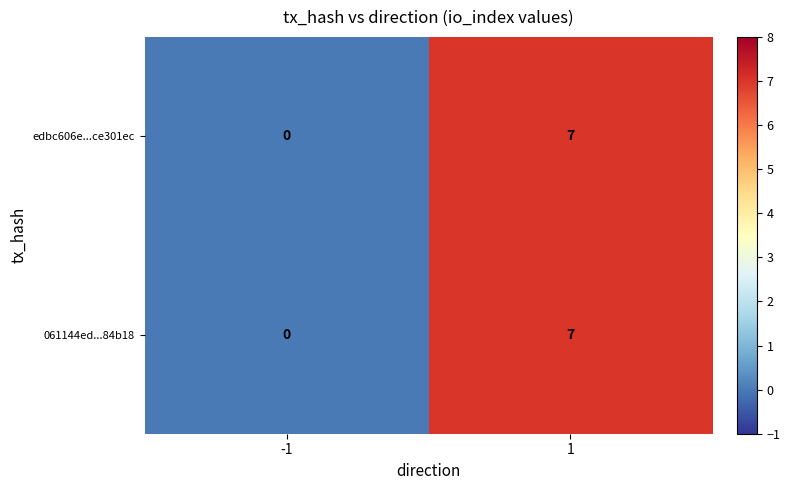

At which category is the sum across all series the highest?

1